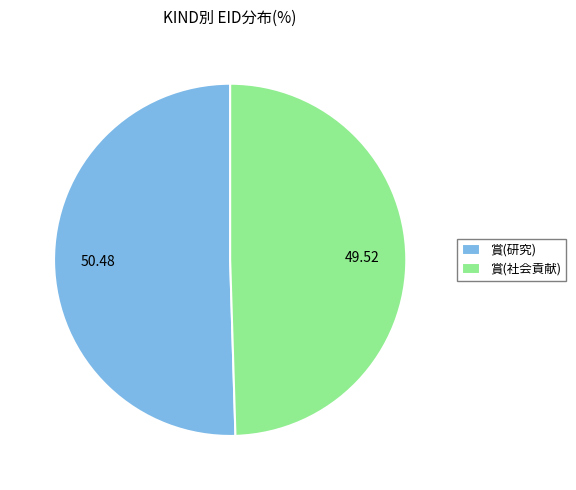

Which category has the biggest portion of the pie?

賞(研究)